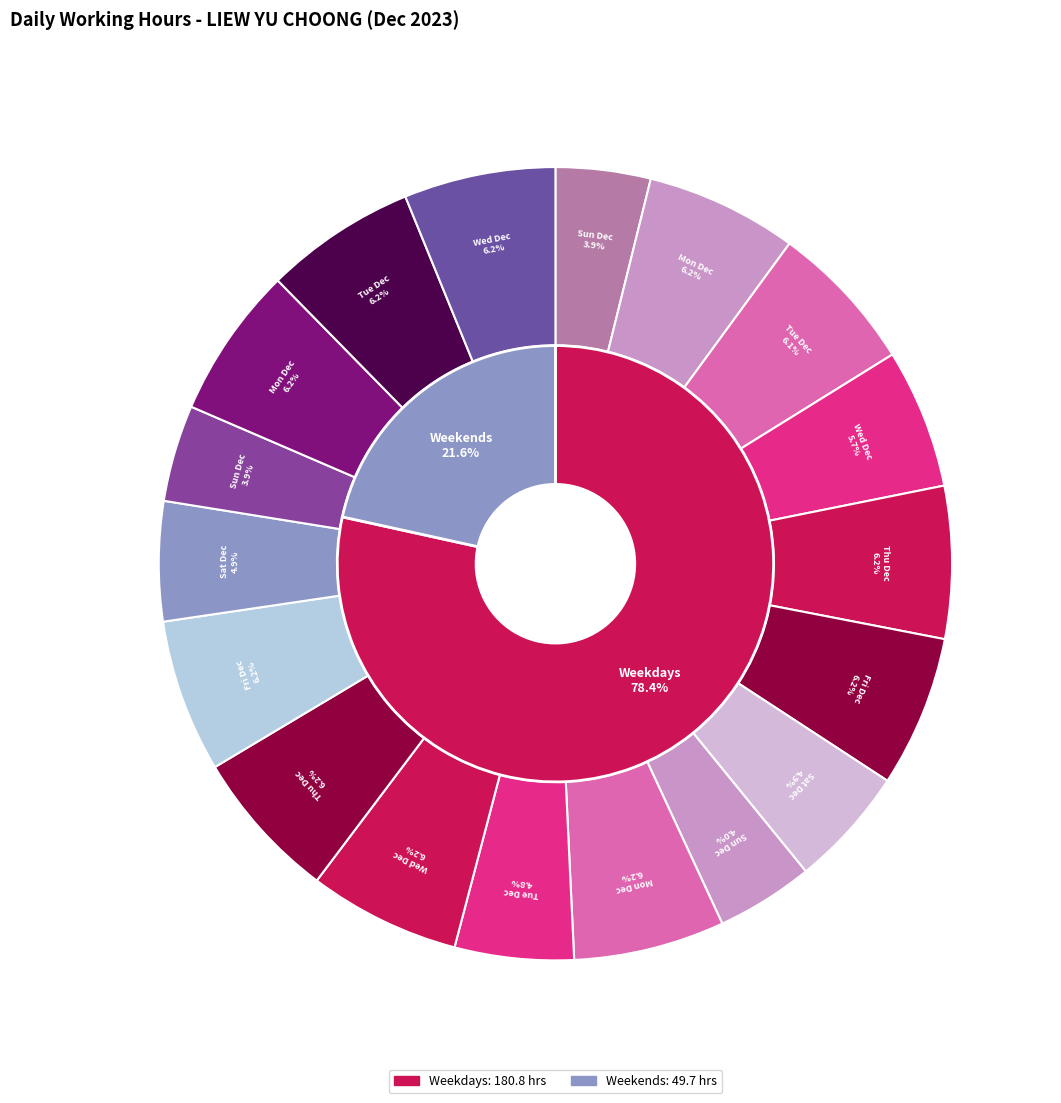

Rank the categories by value from highest to lowest.

Fri Dec 15, Thu Dec 7, Mon Dec 4, Wed Dec 13, Mon Dec 18, Wed Dec 20, Fri Dec 8, Tue Dec 19, Mon Dec 11, Thu Dec 14, Tue Dec 5, Wed Dec 6, Sat Dec 9, Sat Dec 16, Tue Dec 12, Sun Dec 10, Sun Dec 17, Sun Dec 3